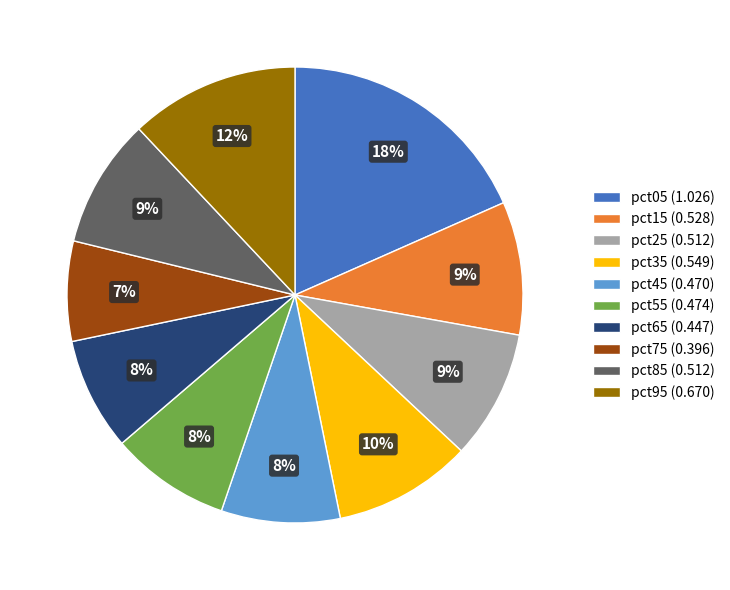

Do pct35 (0.549) and pct45 (0.470) together represent more than half of the pie?

No